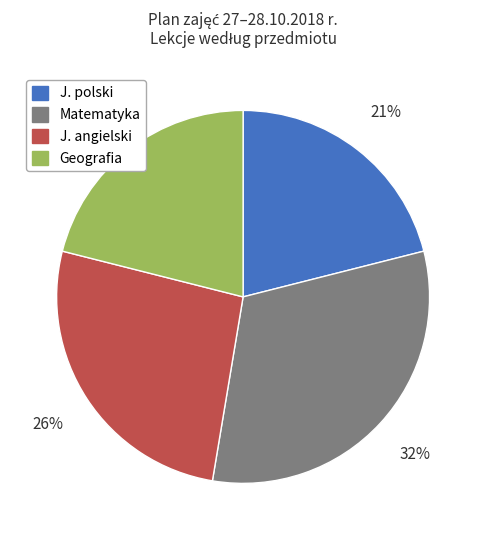

True or false: Matematyka accounts for 17% of the total.

False